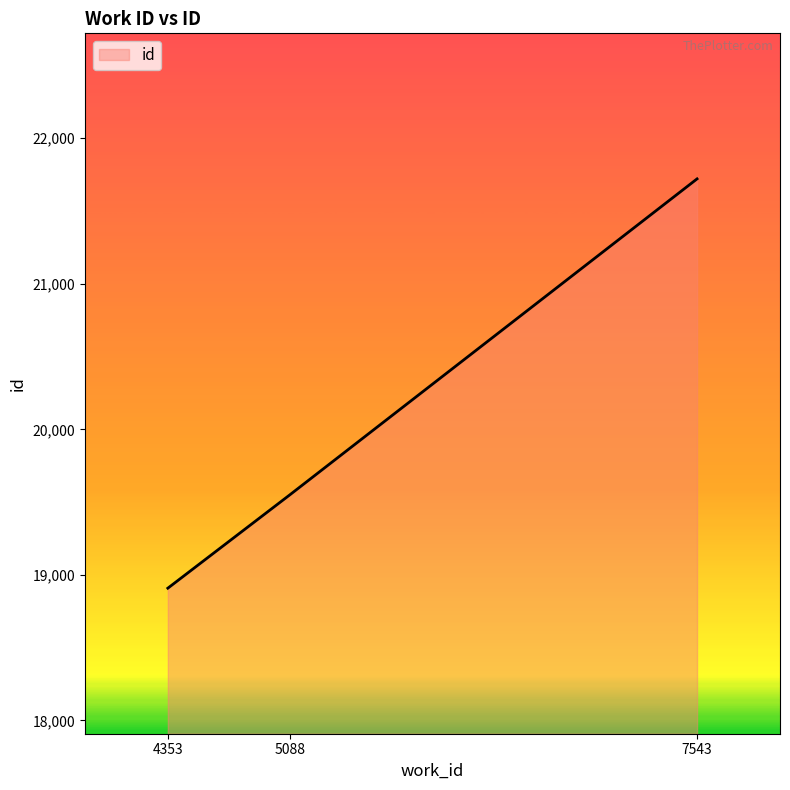

What is the difference between the maximum and minimum values?

2812